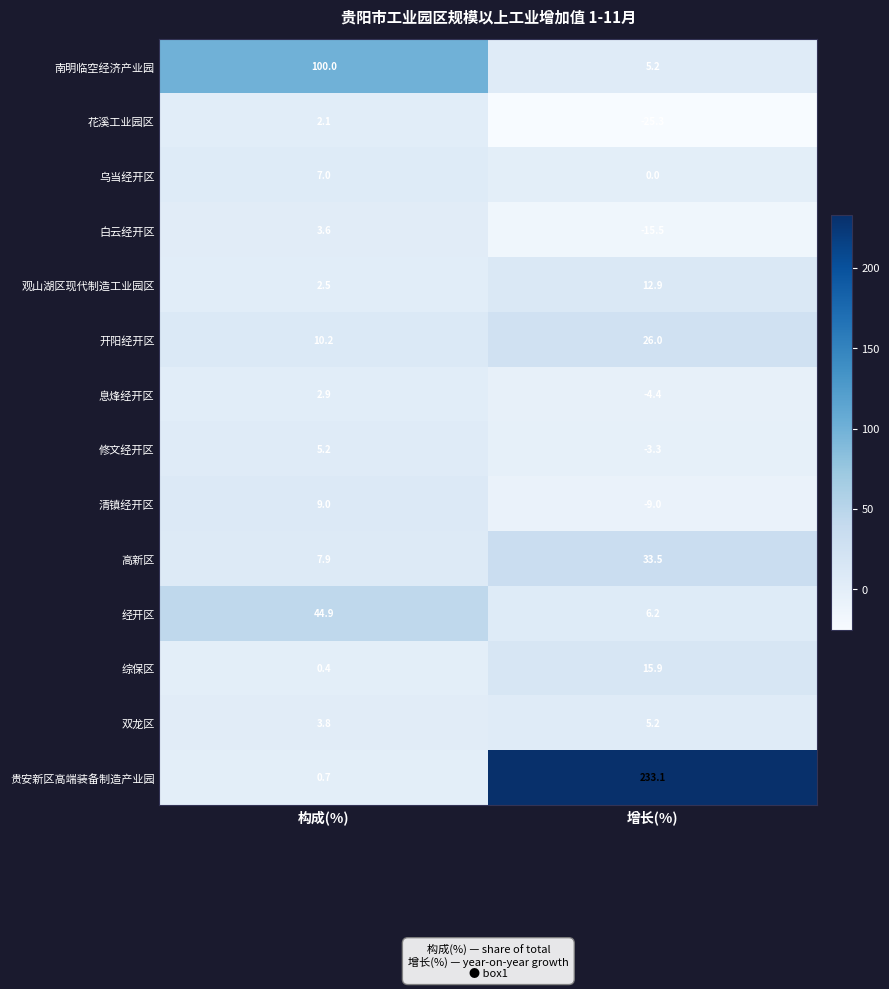

Reading left to right, extract all data points from this chart.

南明临空经济产业园: 100.0	5.2
花溪工业园区: 2.1	-25.3
乌当经开区: 7.0	0.0
白云经开区: 3.6	-15.5
观山湖区现代制造工业园区: 2.5	12.9
开阳经开区: 10.2	26.0
息烽经开区: 2.9	-4.4
修文经开区: 5.2	-3.3
清镇经开区: 9.0	-9.0
高新区: 7.9	33.5
经开区: 44.9	6.2
综保区: 0.4	15.9
双龙区: 3.8	5.2
贵安新区高端装备制造产业园: 0.7	233.1